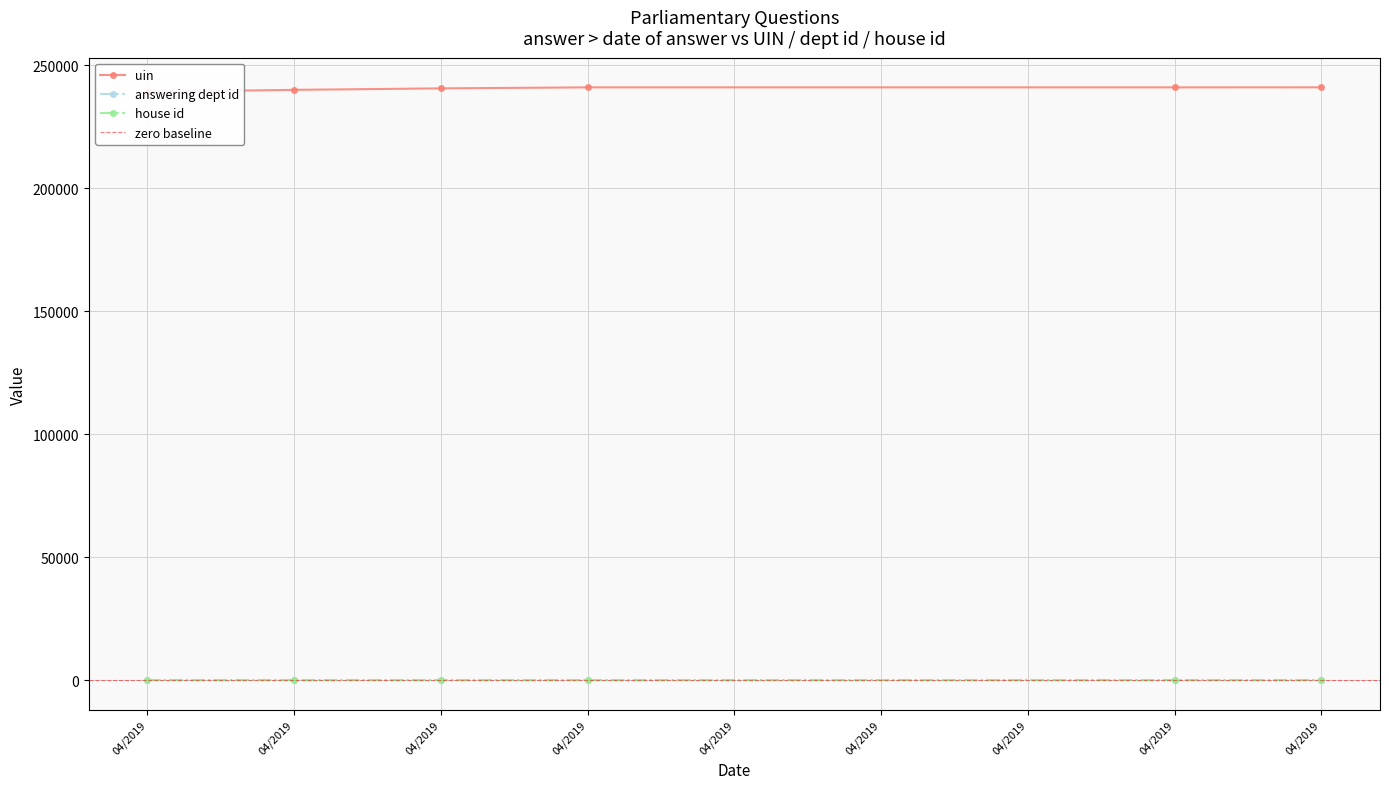

Which series has the largest range (max minus min)?

uin